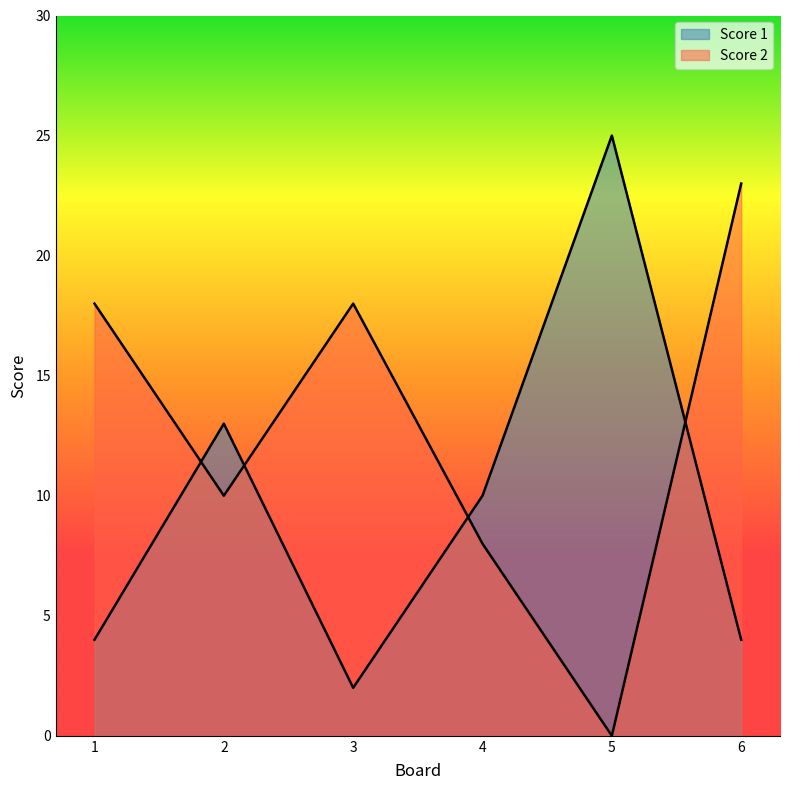

Which category has the highest value across all series?

5